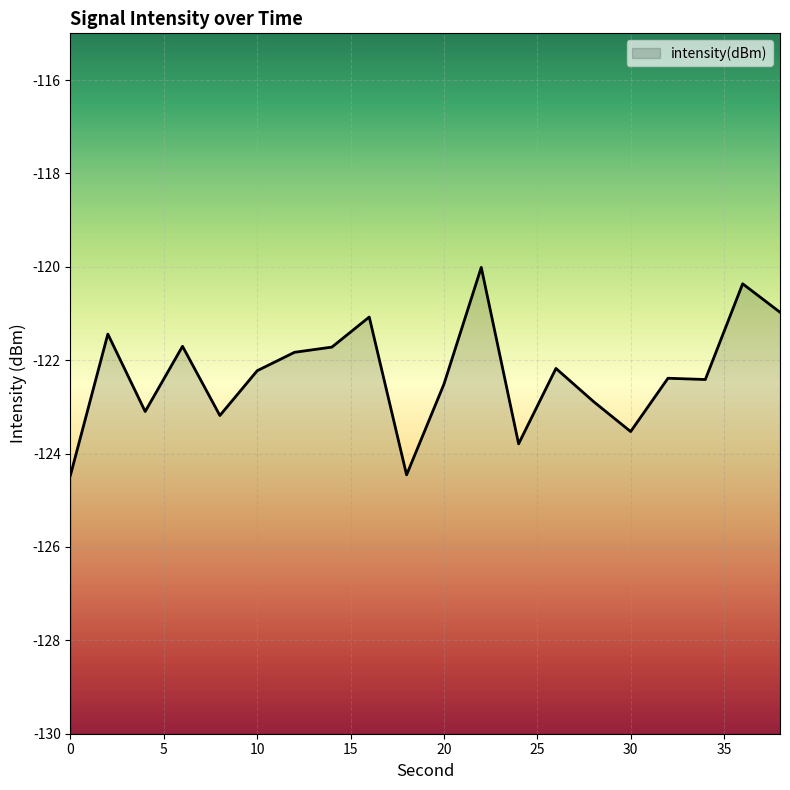

Between 14 and 26, which is larger?

14